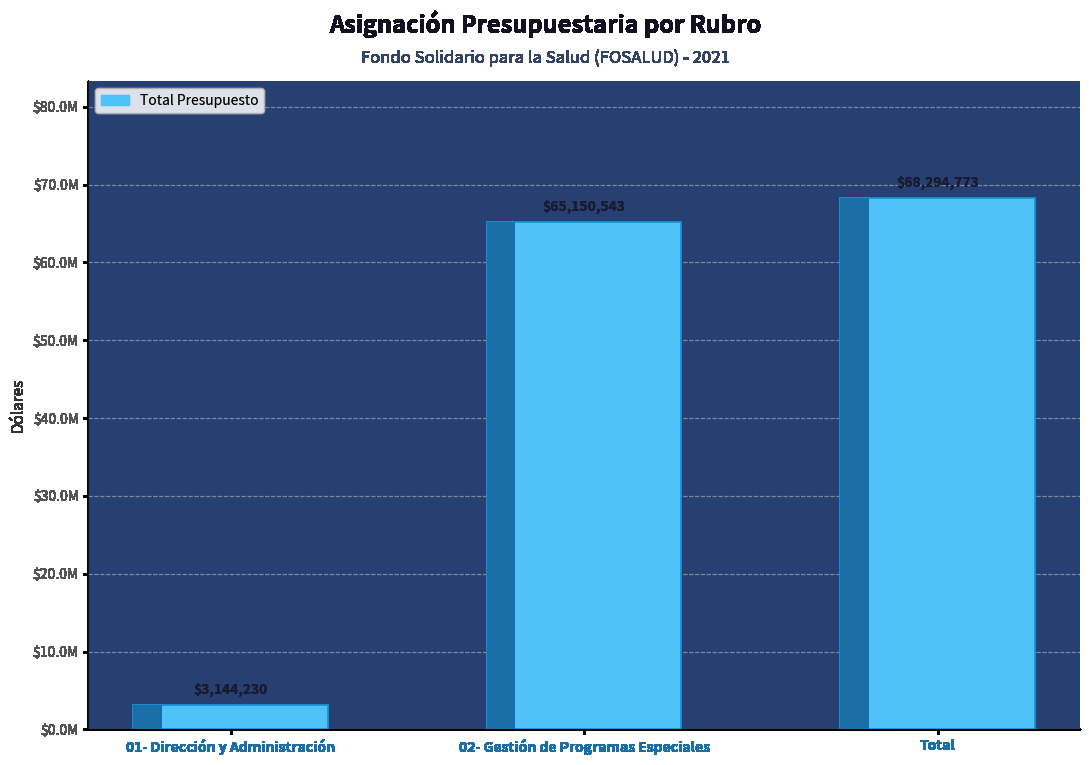

Between 01- Dirección y Administración and 02- Gestión de Programas Especiales, which is larger?

02- Gestión de Programas Especiales